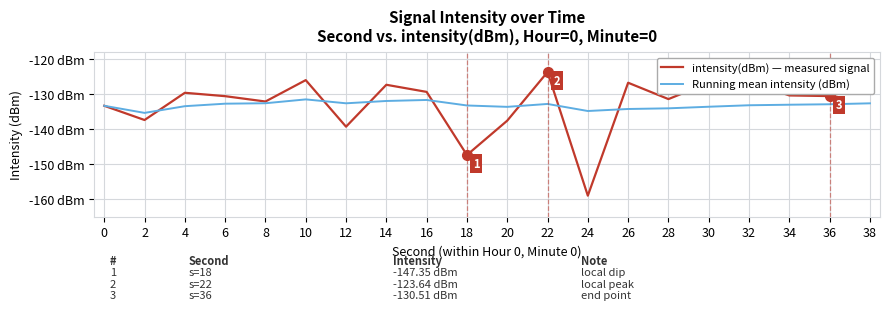

Which series changed the most between 14 and 18?

intensity(dBm) — measured signal